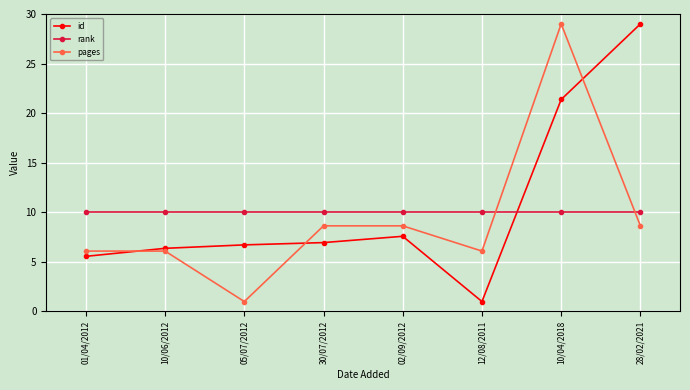

Where is the first local minimum for pages?

05/07/2012